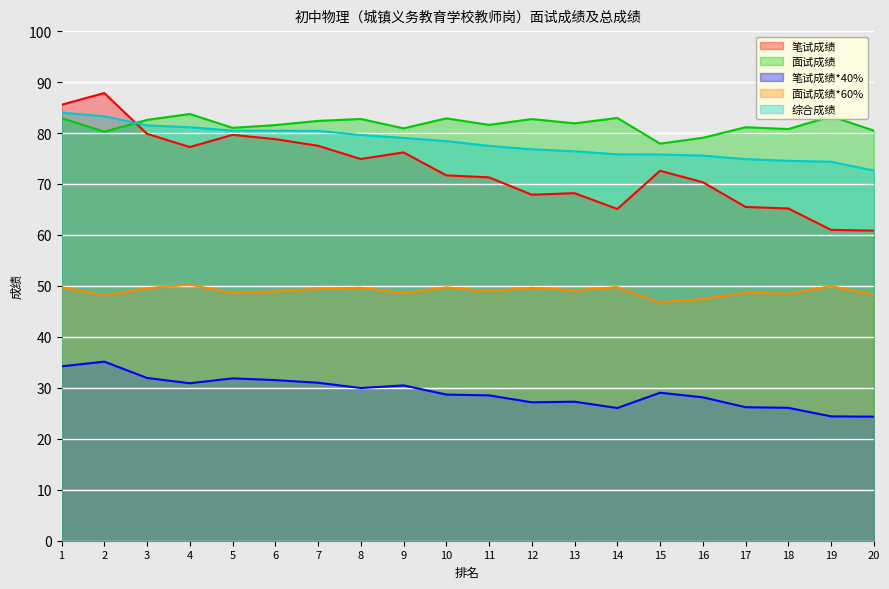

Is it true that 综合成绩 equals 19.5 at 9?

False